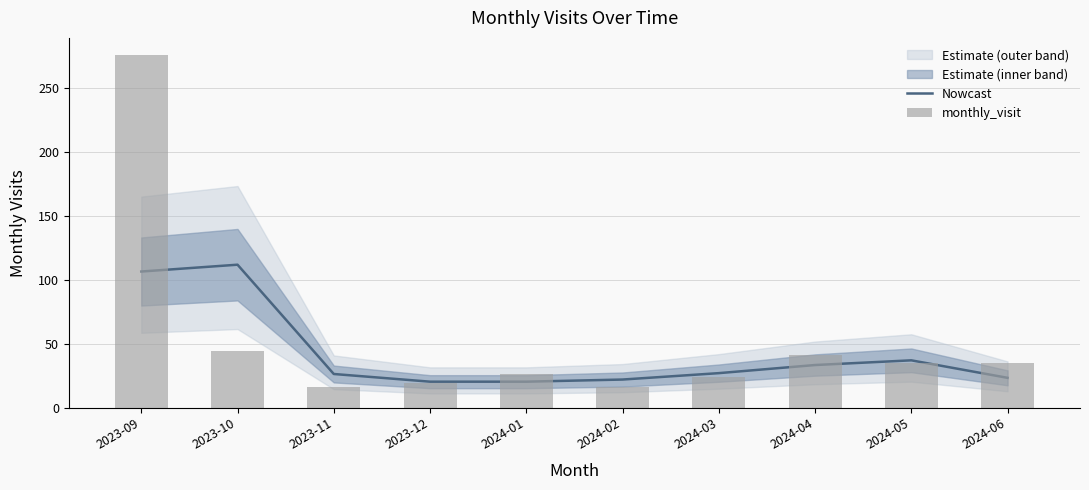

Which category has the highest value across all series?

2023-09